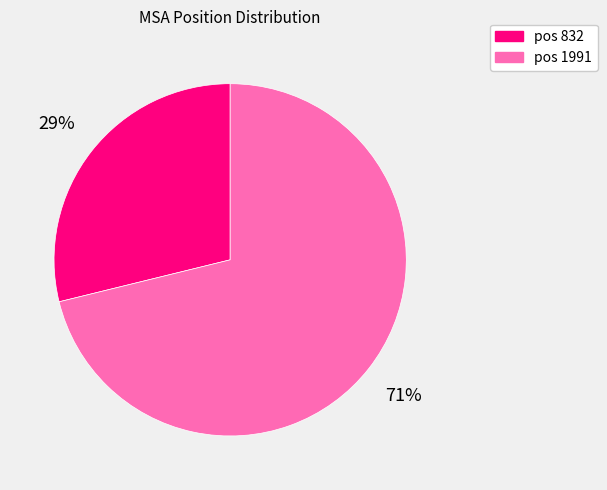

Between pos 832 and pos 1991, which is larger?

pos 1991